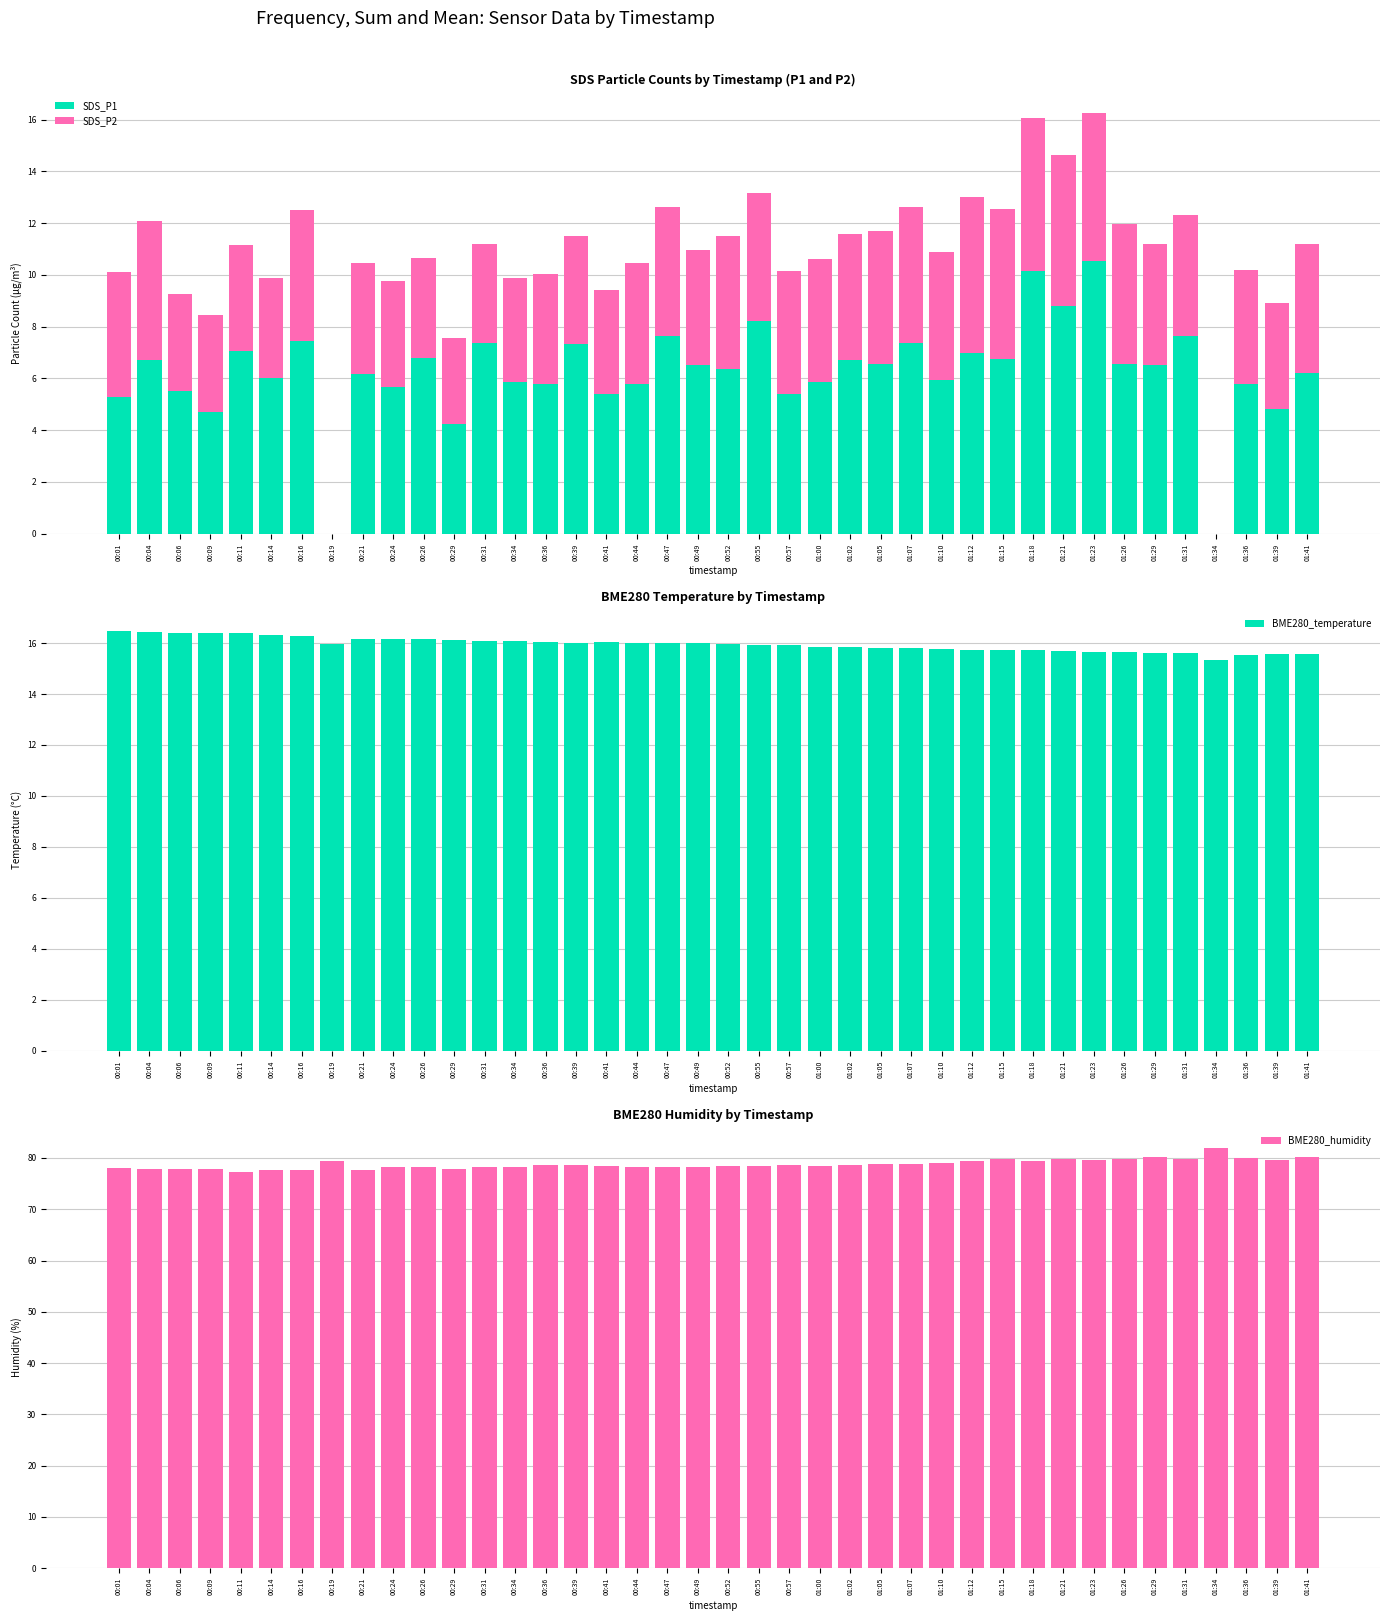

What is the difference between the BME280_humidity values at 01:31 and 00:47?

1.5